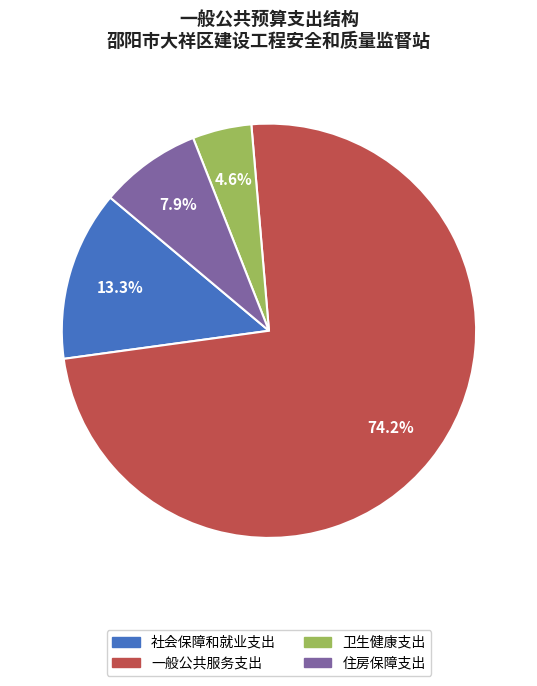

The 一般公共服务支出 slice represents 66% of the pie. True or false?

False